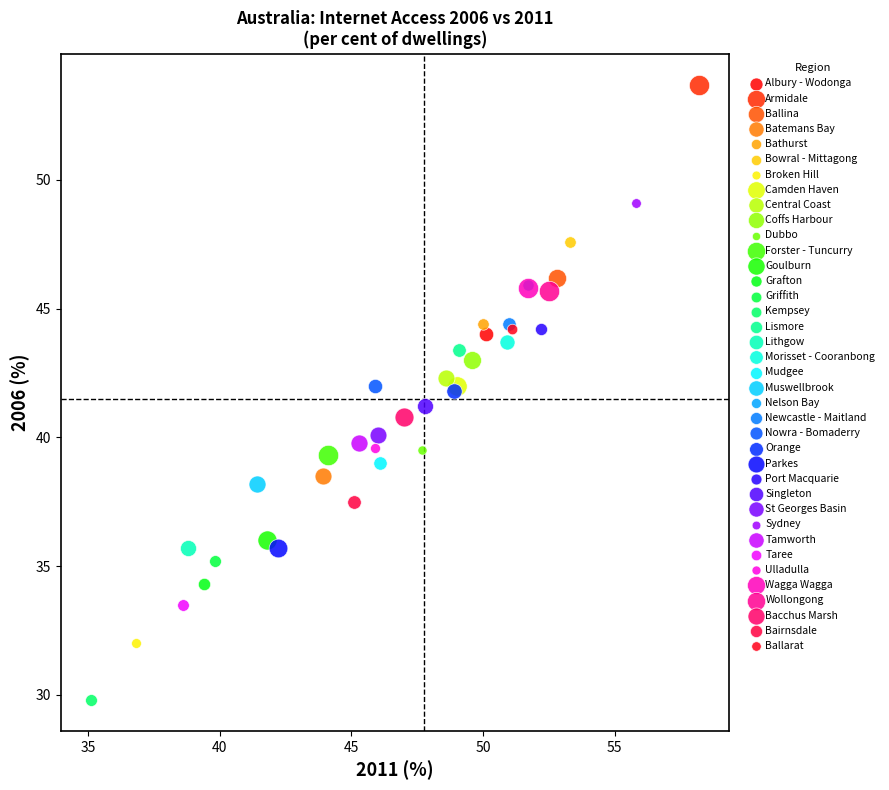

Which series contains the highest Y value?

Armidale